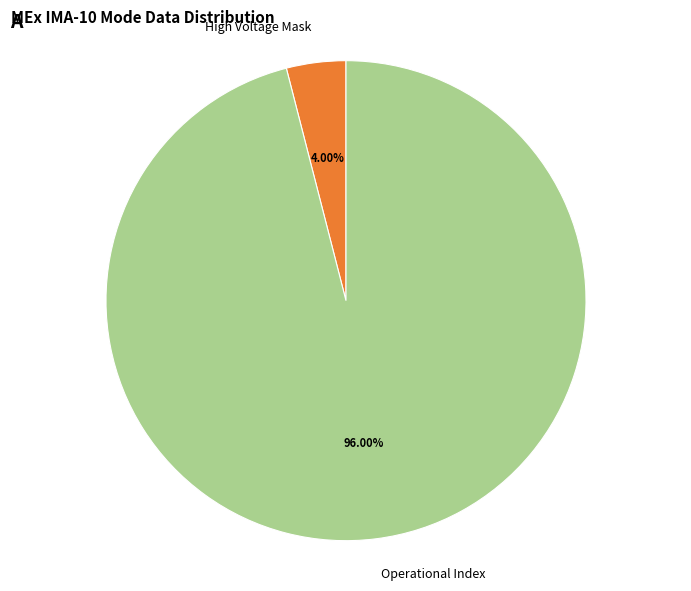

How many segments does this pie chart have?

2